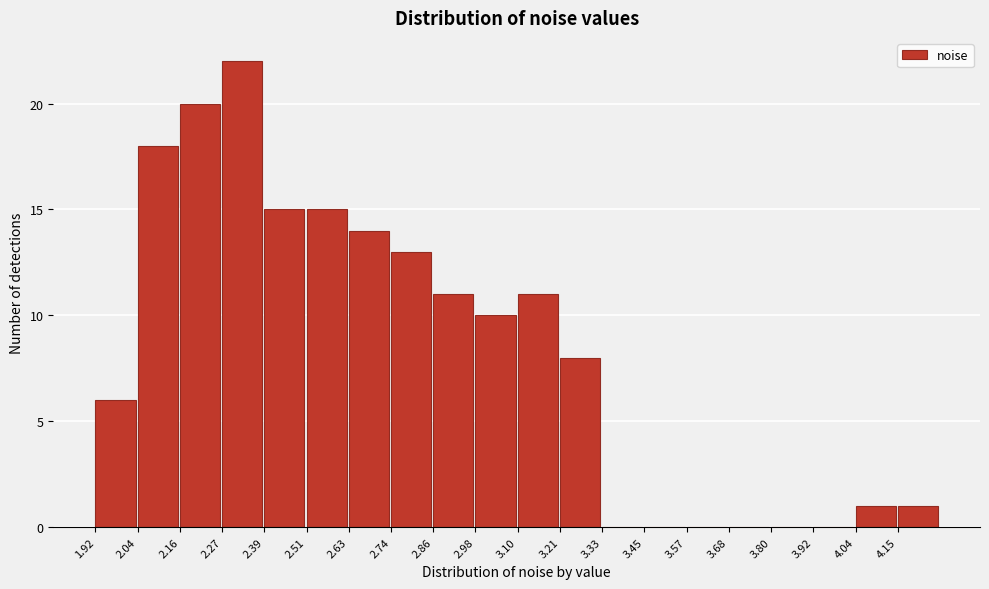

How tall is the bar that spans 1.92 to 2.04 on the x-axis? Neither the bar edges nor the heights are printed on the chart, so give them approximately, as read against the axes.

6